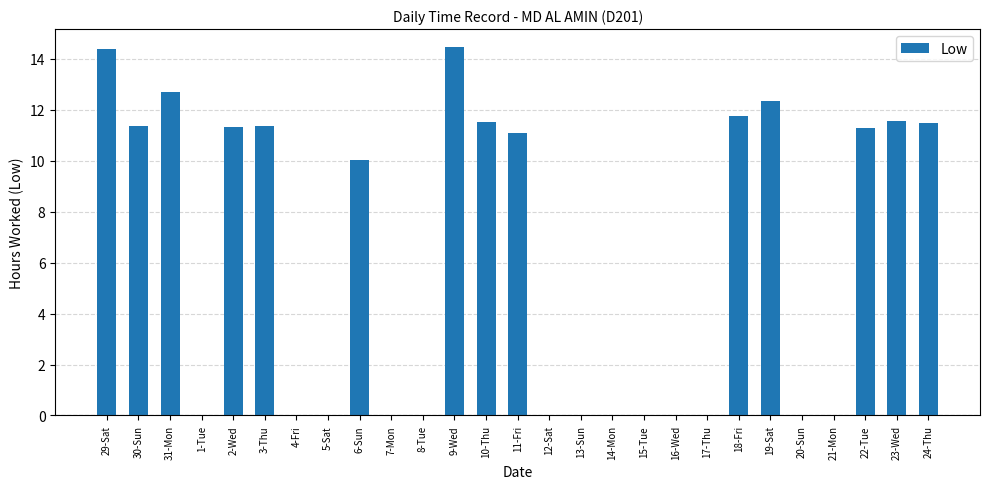

Which has a higher value, 21-Mon or 29-Sat?

29-Sat